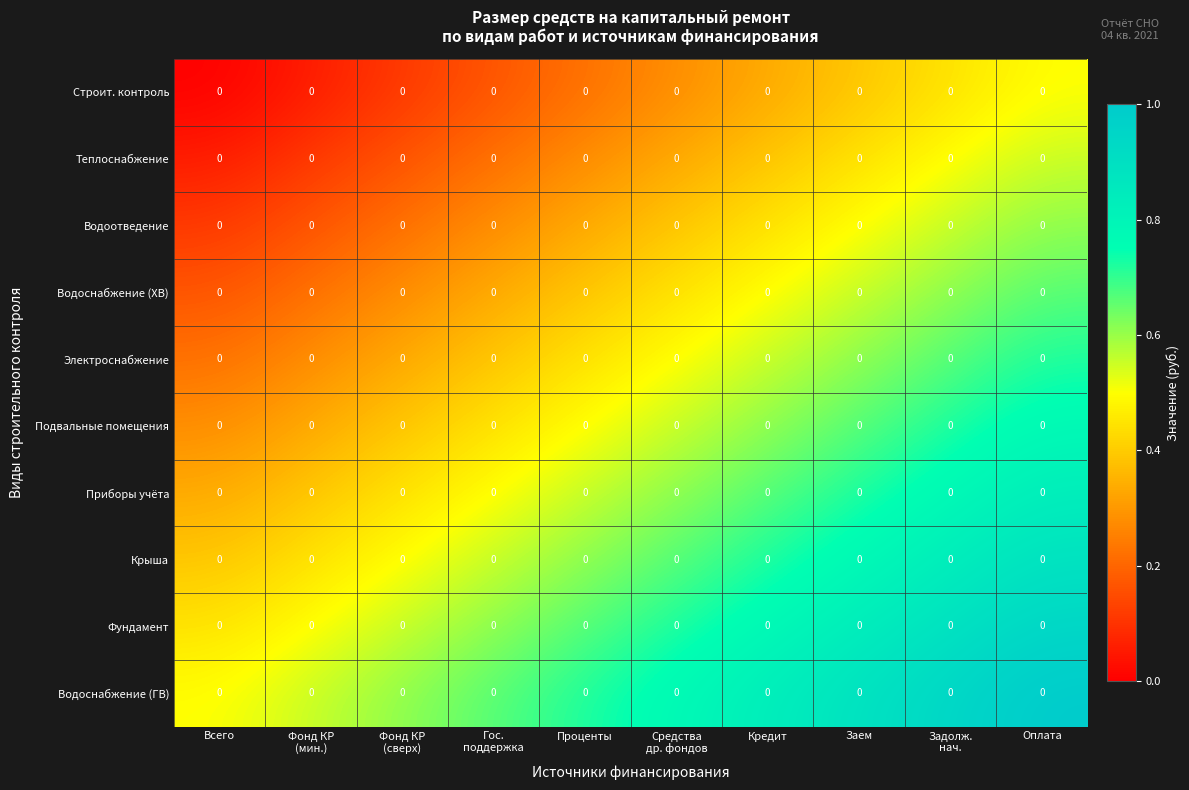

At which label is Строит. контроль closest to 0?

Всего